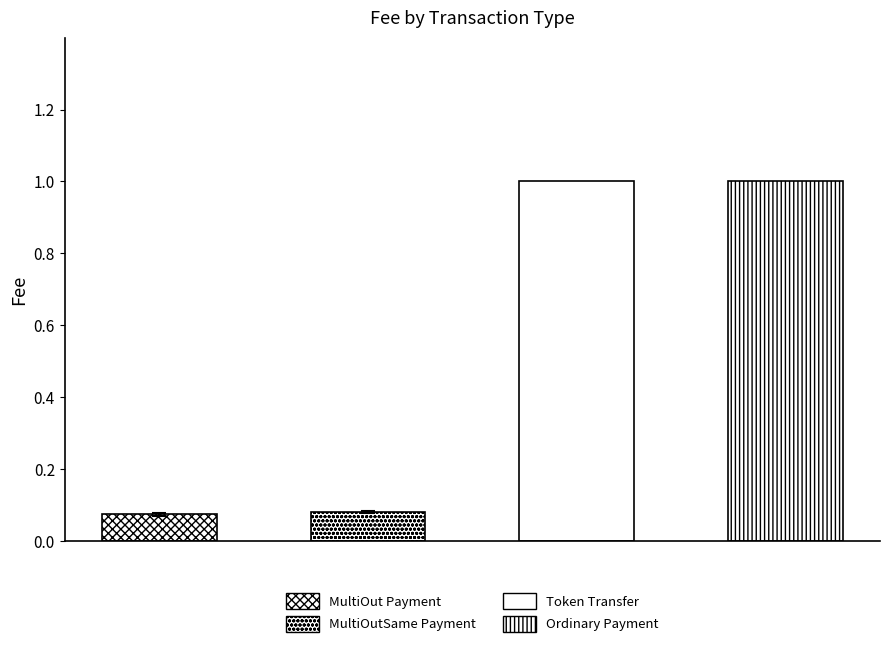

List the labels in order of value, smallest first.

MultiOut Payment, MultiOutSame Payment, Token Transfer, Ordinary Payment